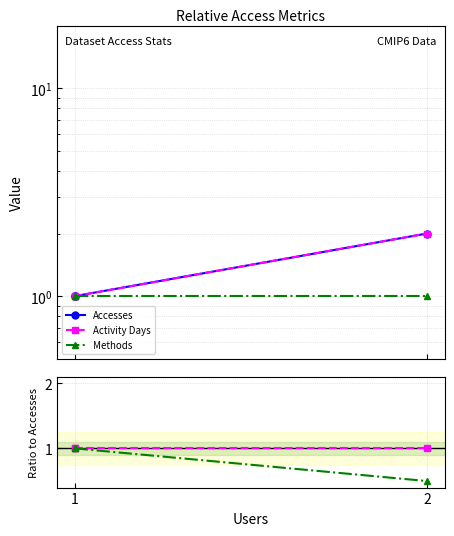

Is the value of Methods at 2 greater than the value of Accesses at 1?

No